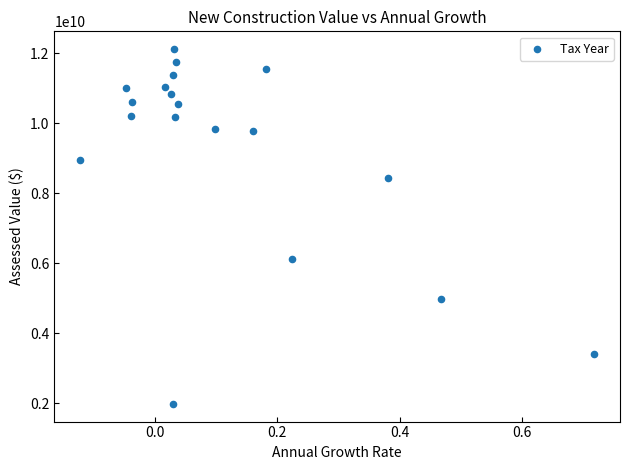

What Y value in the scatter plot is closest to 7054353443?

6111997054.0